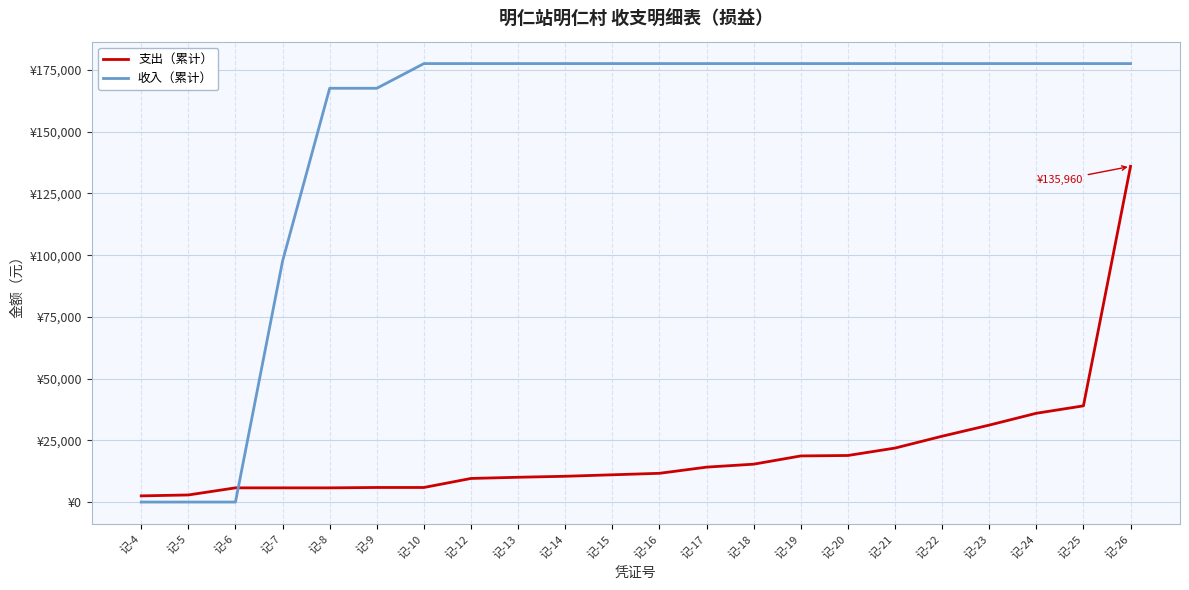

Rank the series by their average value, from lowest to highest.

支出（累计）, 收入（累计）